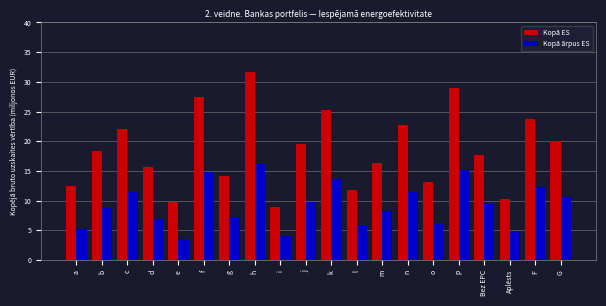

What value does the Kopā ārpus ES series have at c?

11.4